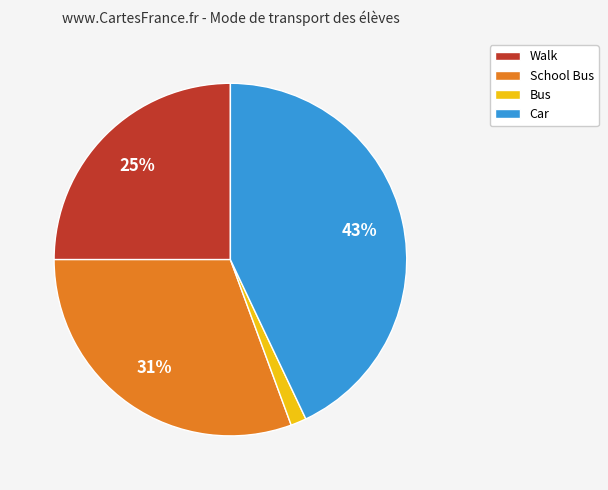

What is the smallest slice in the pie chart?

Bus